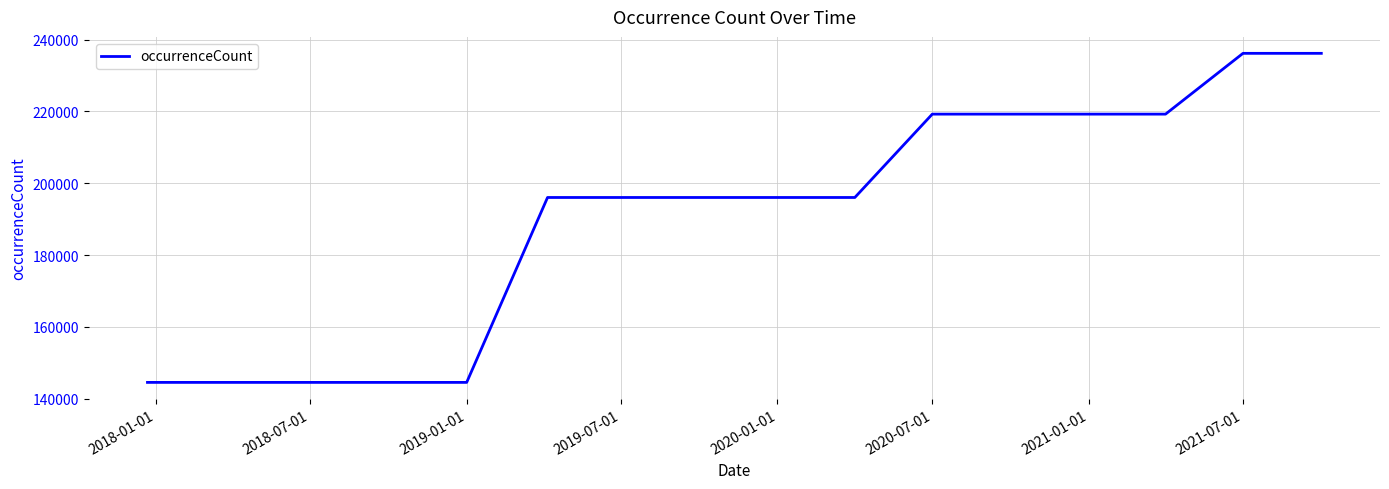

What is the minimum value shown in the chart?

144568